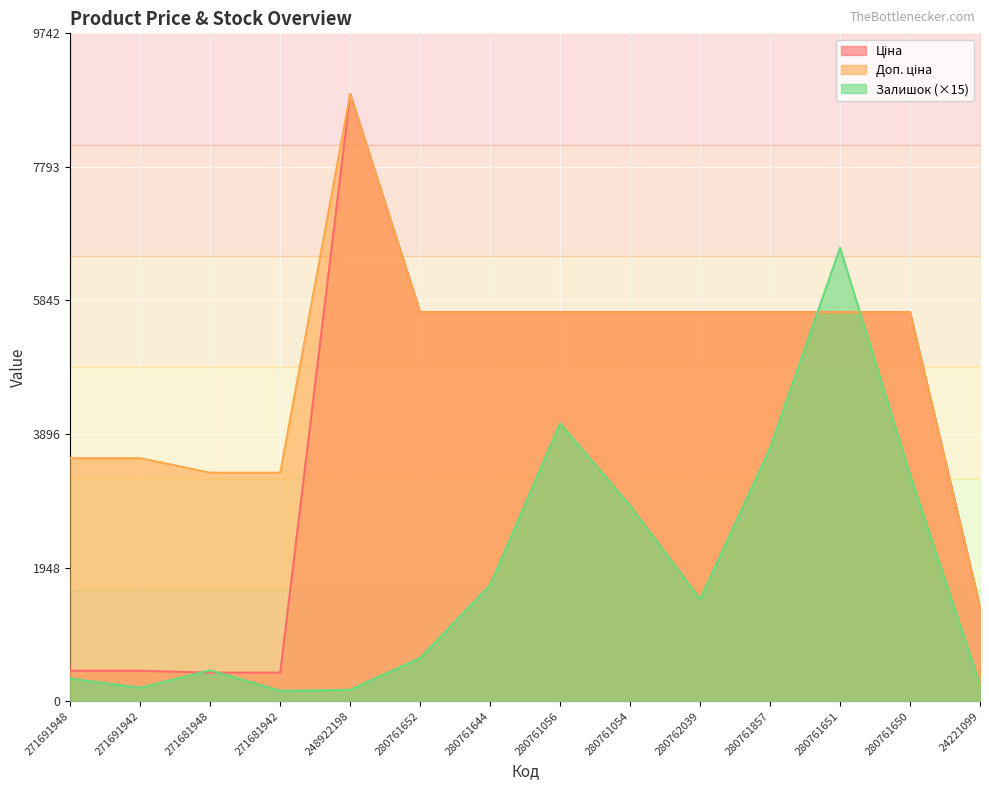

What is the maximum value for Ціна?

8856.7